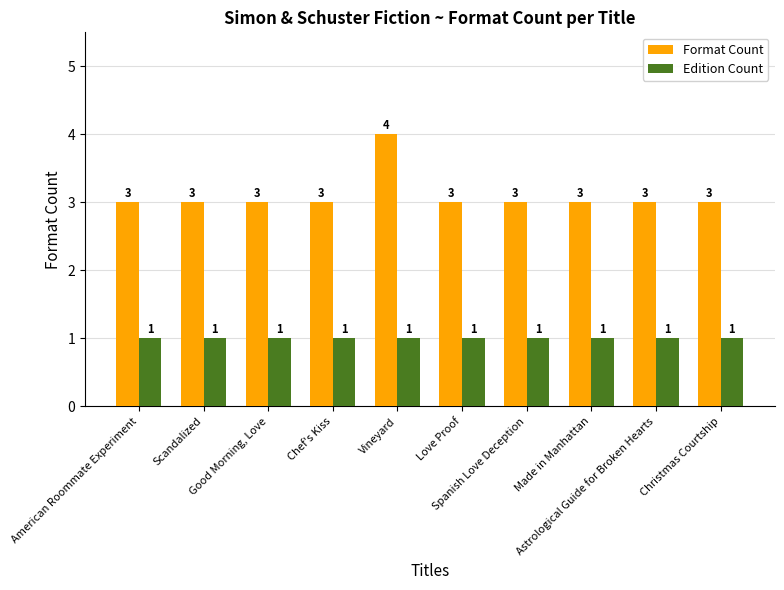

What is the spread (max minus min) of values at Scandalized?

2